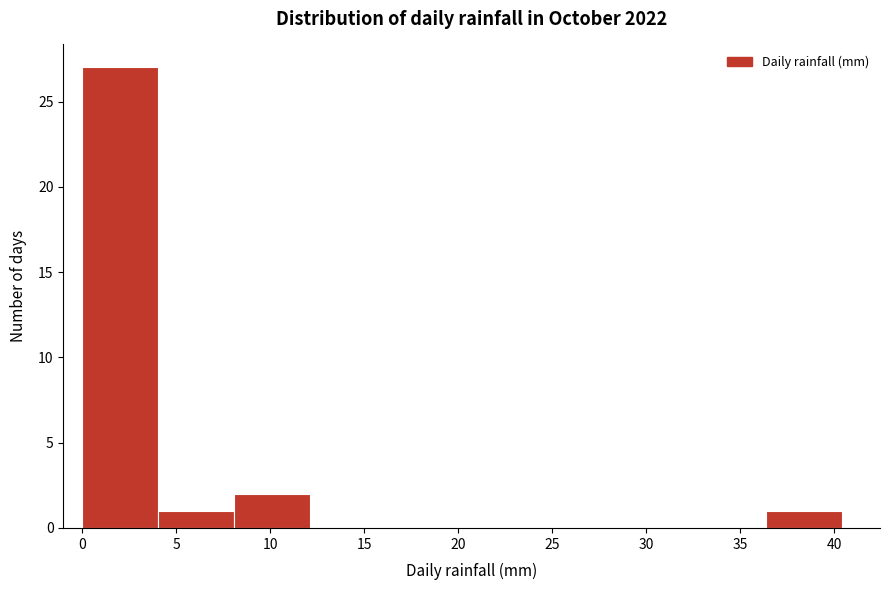

Reading left to right, list every bar in this chart as the range it spans on the x-axis followed by its height. Neither the bar edges nor the heights are printed on the chart, so give them approximately, as read against the axes.

0.0 to 4.0: 27
4.0 to 8.0: 1
8.0 to 12.0: 2
12.0 to 16.0: 0
16.0 to 20.0: 0
20.0 to 24.0: 0
24.0 to 28.5: 0
28.5 to 32.5: 0
32.5 to 36.5: 0
36.5 to 40.5: 1